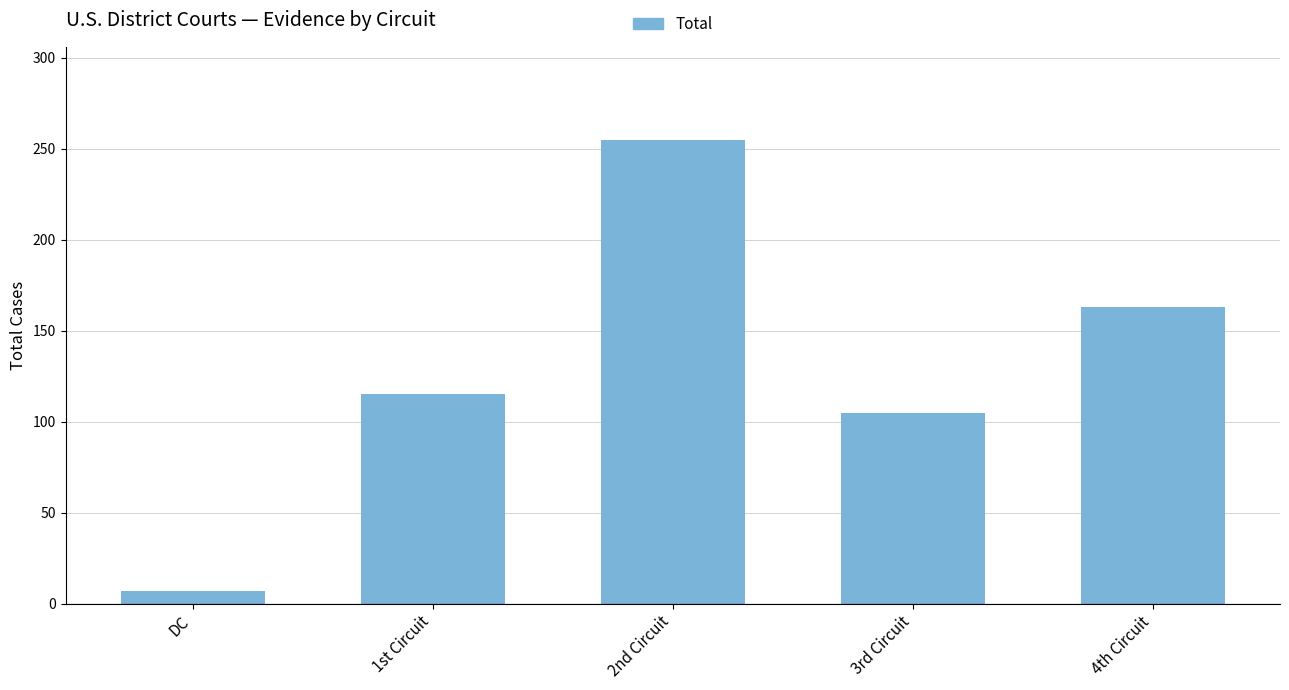

What is the label of the 3rd bar from the left?

2nd Circuit